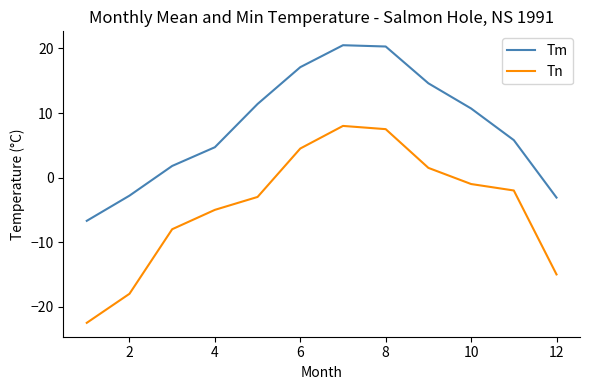

Which series has the largest range (max minus min)?

Tn